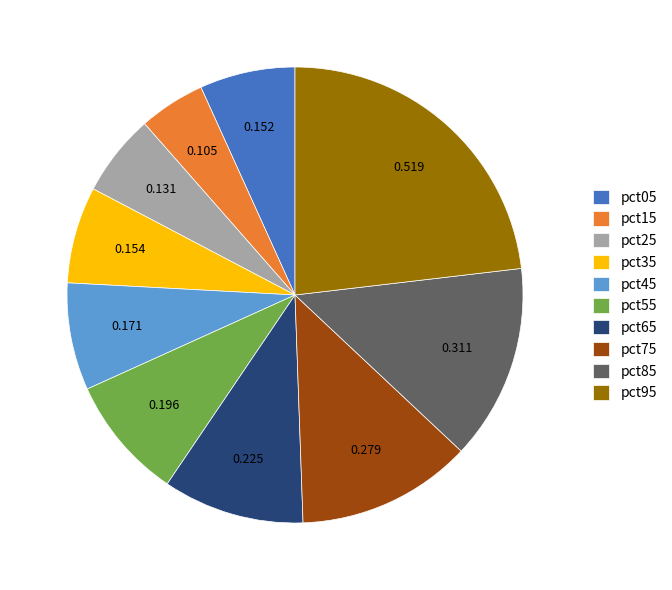

Does pct65 account for over 50% of the chart?

No